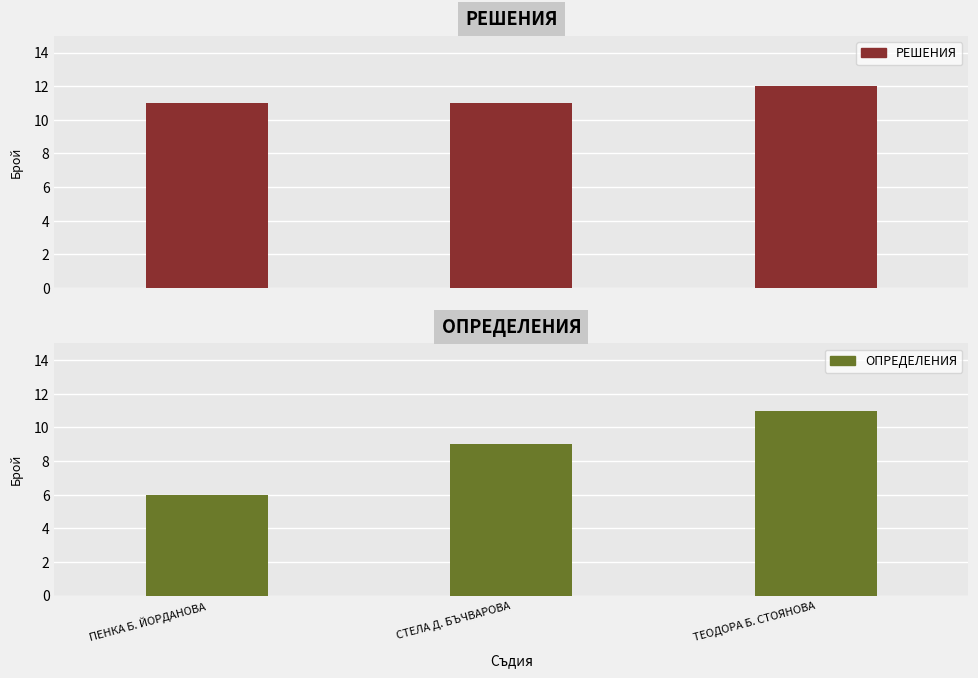

Rank the categories by ОПРЕДЕЛЕНИЯ value from lowest to highest.

ПЕНКА Б. ЙОРДАНОВА, СТЕЛА Д. БЪЧВАРОВА, ТЕОДОРА Б. СТОЯНОВА